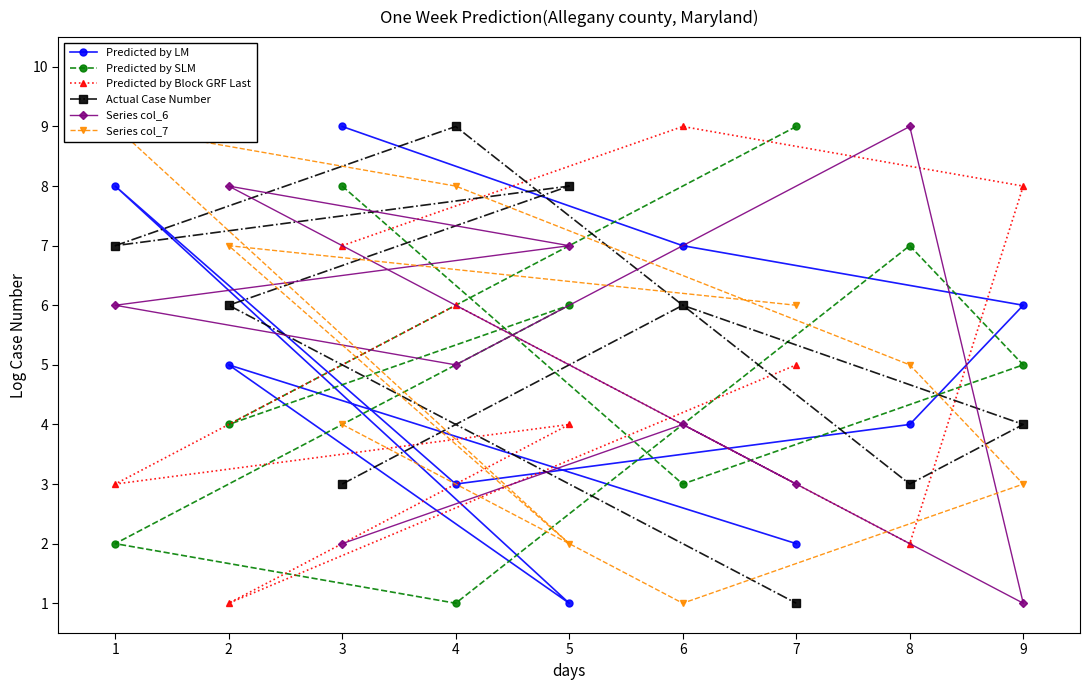

At which label does Predicted by SLM reach its minimum?

4